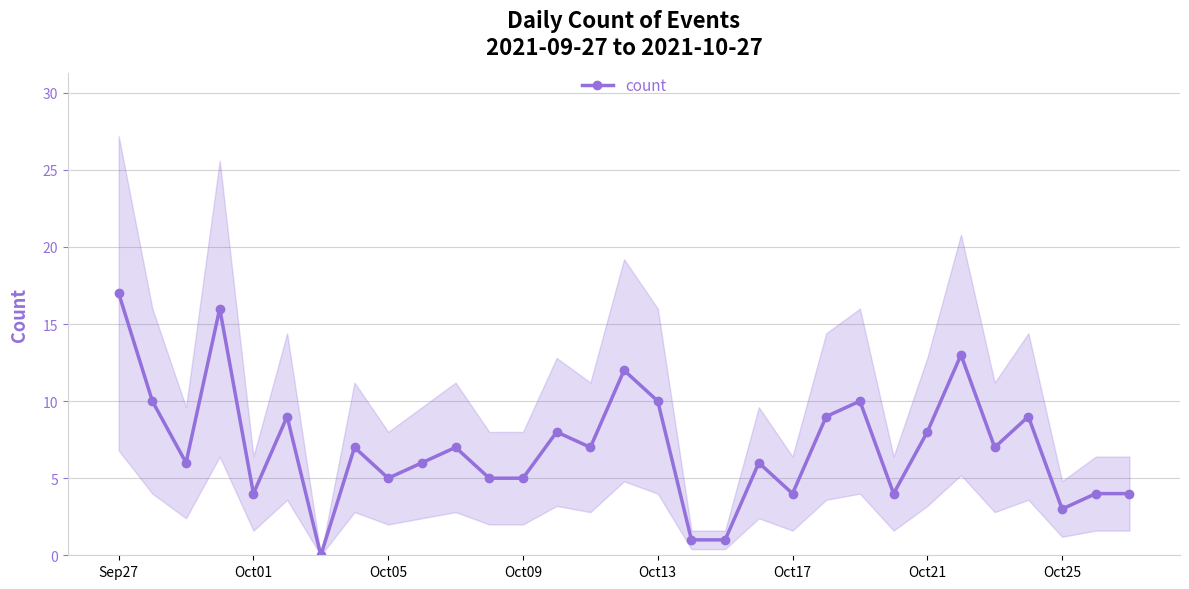

True or false: count has more than 2 points higher than both neighbors.

True